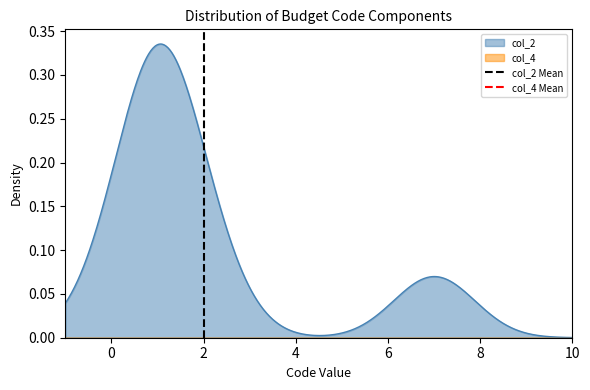

Is it true that col_2 Mean equals 1 at 2?

False